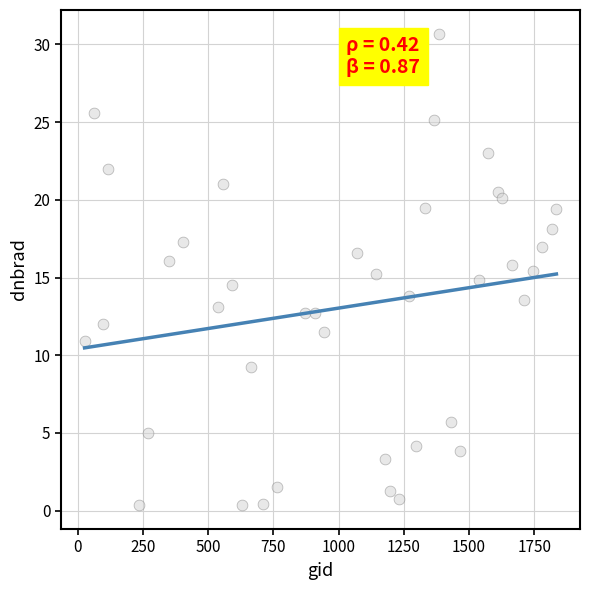

What is the range of X values (max minus min)?

1809.0